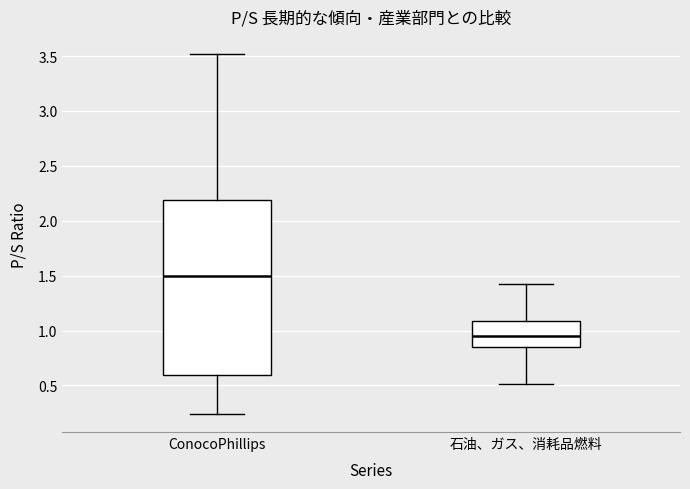

Reading left to right, transcribe this box plot: for each box, give where its median line is, the range the box spans, and where its two whiskers end, as read against the y-axis. The values are not printed on the chart, so give them approximately, as read against the axis.

ConocoPhillips: median 1.50, box 0.60 to 2.20, whiskers 0.25 to 3.50
石油、ガス、消耗品燃料: median 0.95, box 0.85 to 1.10, whiskers 0.50 to 1.40